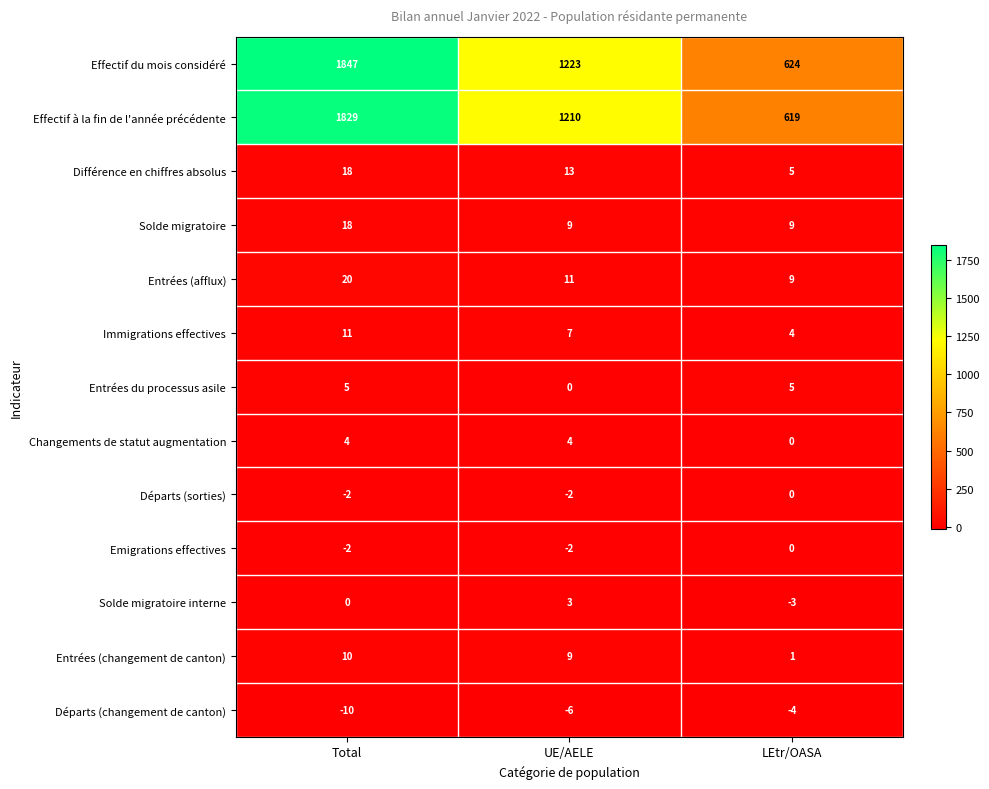

How many data points in Départs (changement de canton) are above -6?

1